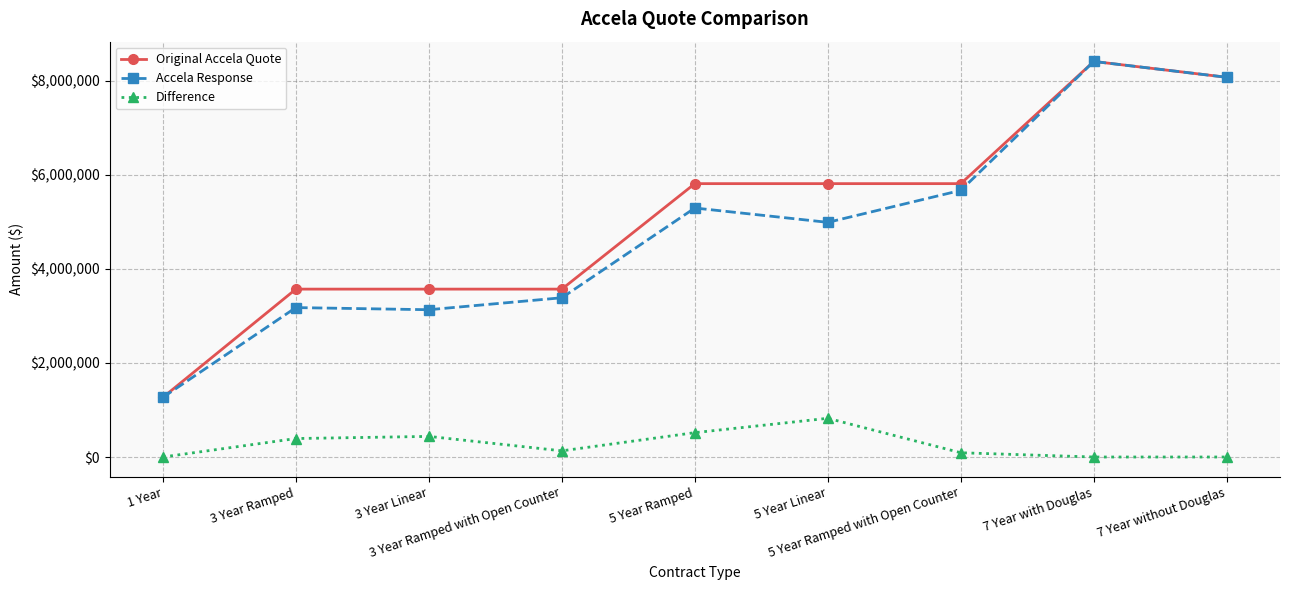

True or false: Difference and Accela Response cross at least once.

False